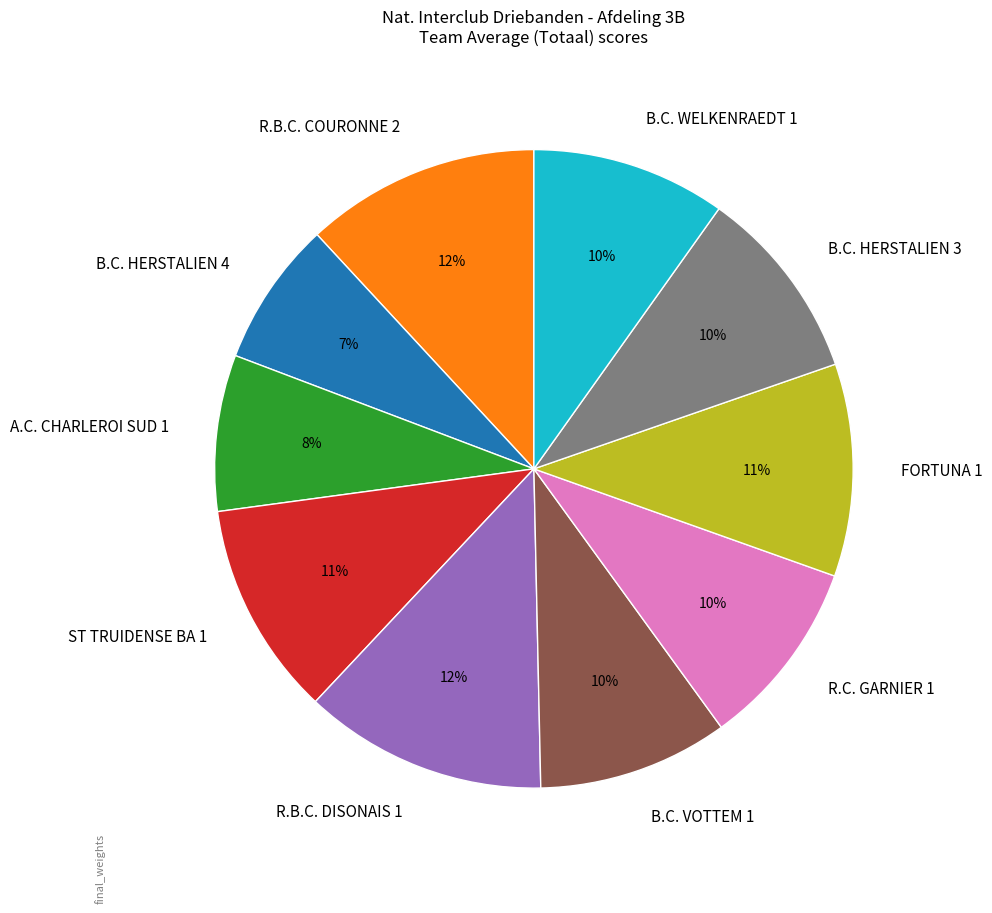

Is there any slice that represents more than half of the pie?

No